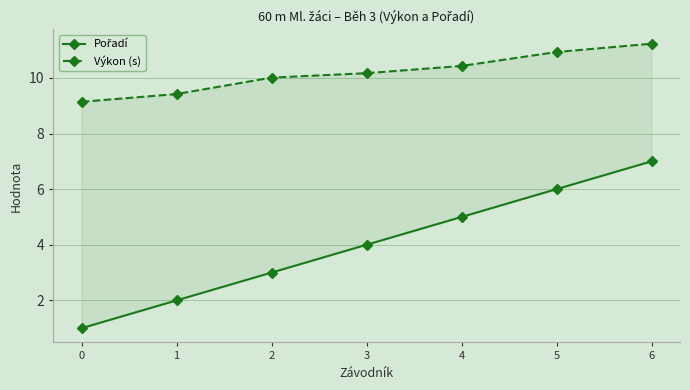

Read the Výkon (s) value at 5.

10.9